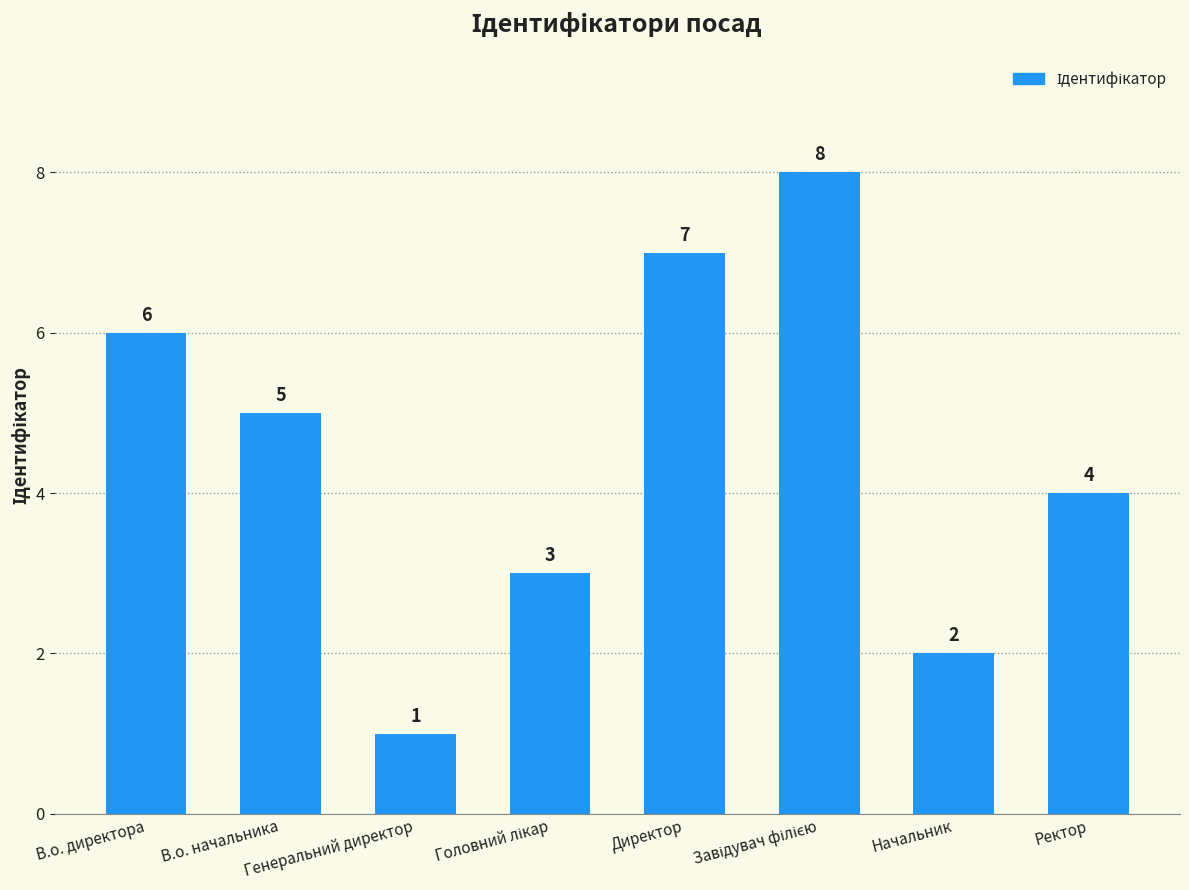

What is the maximum value shown in the chart?

8